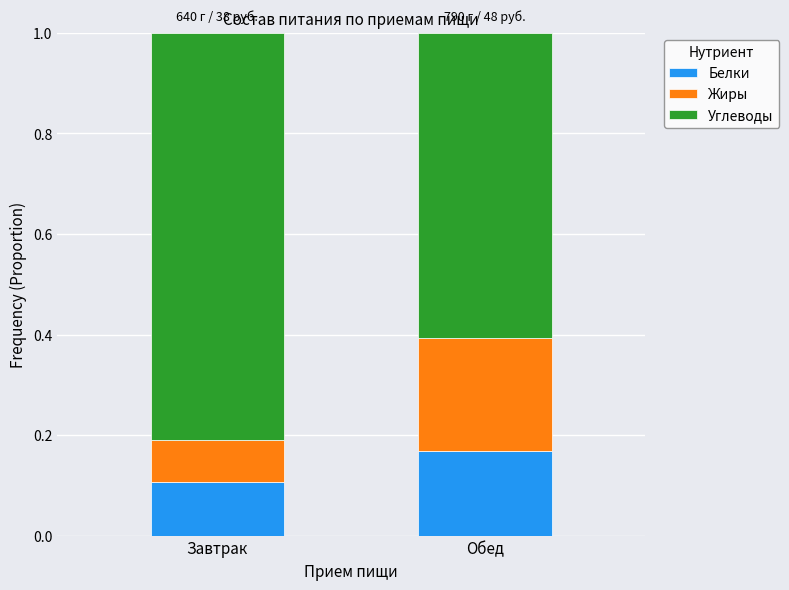

At which label is Белки closest to 0?

Завтрак